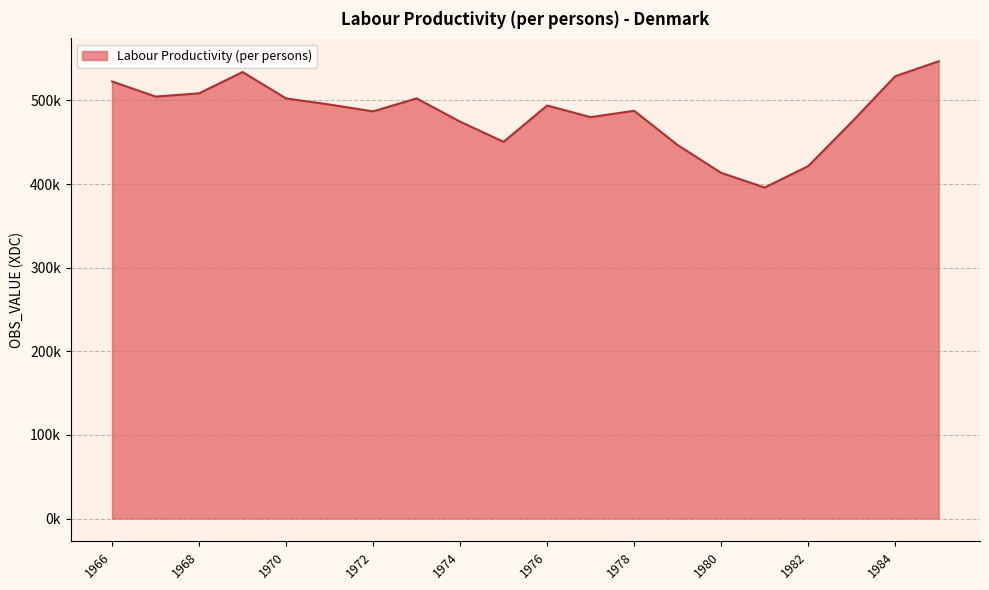

Reading left to right, transcribe all the data shown in this chart.

522672.6	504570.2	508489.4	533926.3	502390.8	495052.5	486876.9	502445.5	474577.3	450468.2	493901.1	479990.3	487603.4	446607.5	413384.9	395845.6	421384.7	474084.3	528886.9	546823.0